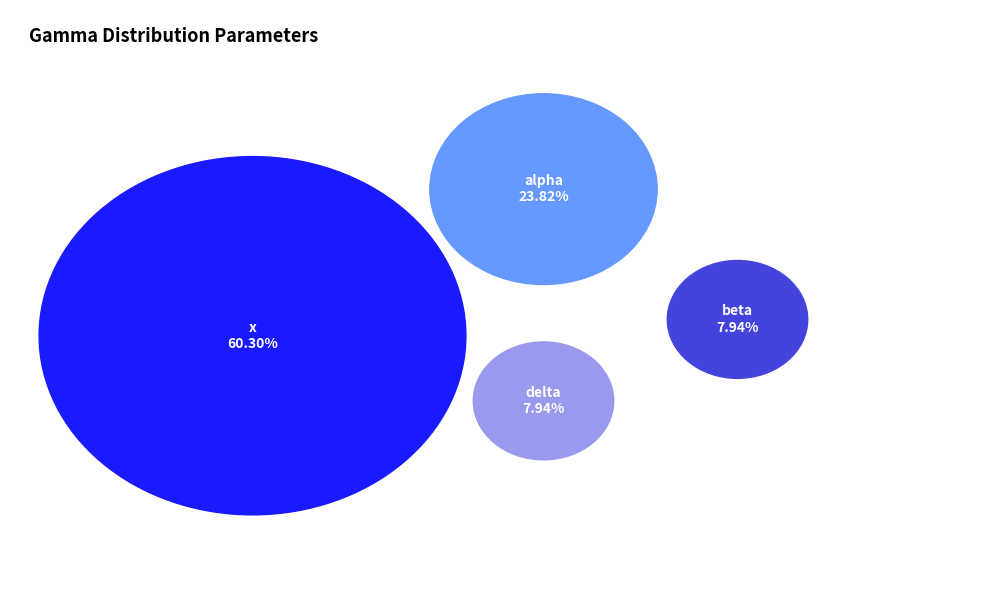

True or false: alpha accounts for 12% of the total.

False